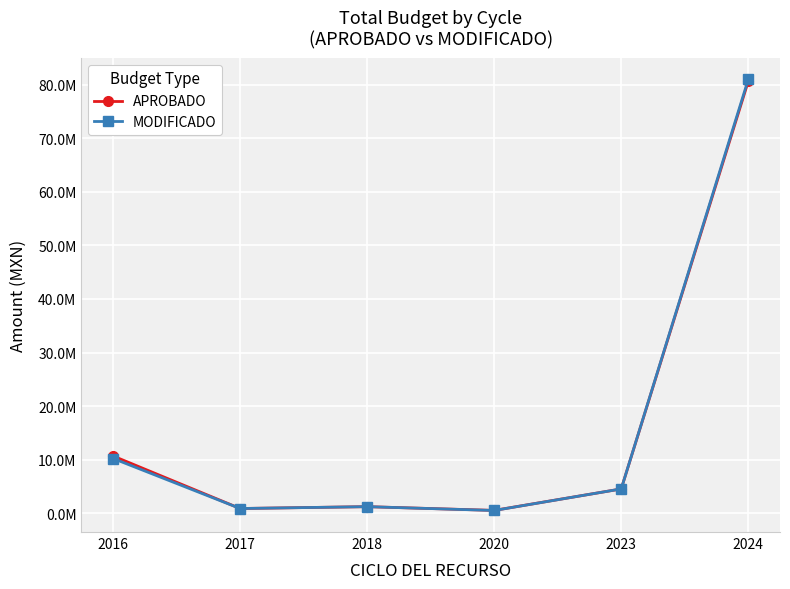

Rank the series by their maximum value, from lowest to highest.

APROBADO, MODIFICADO